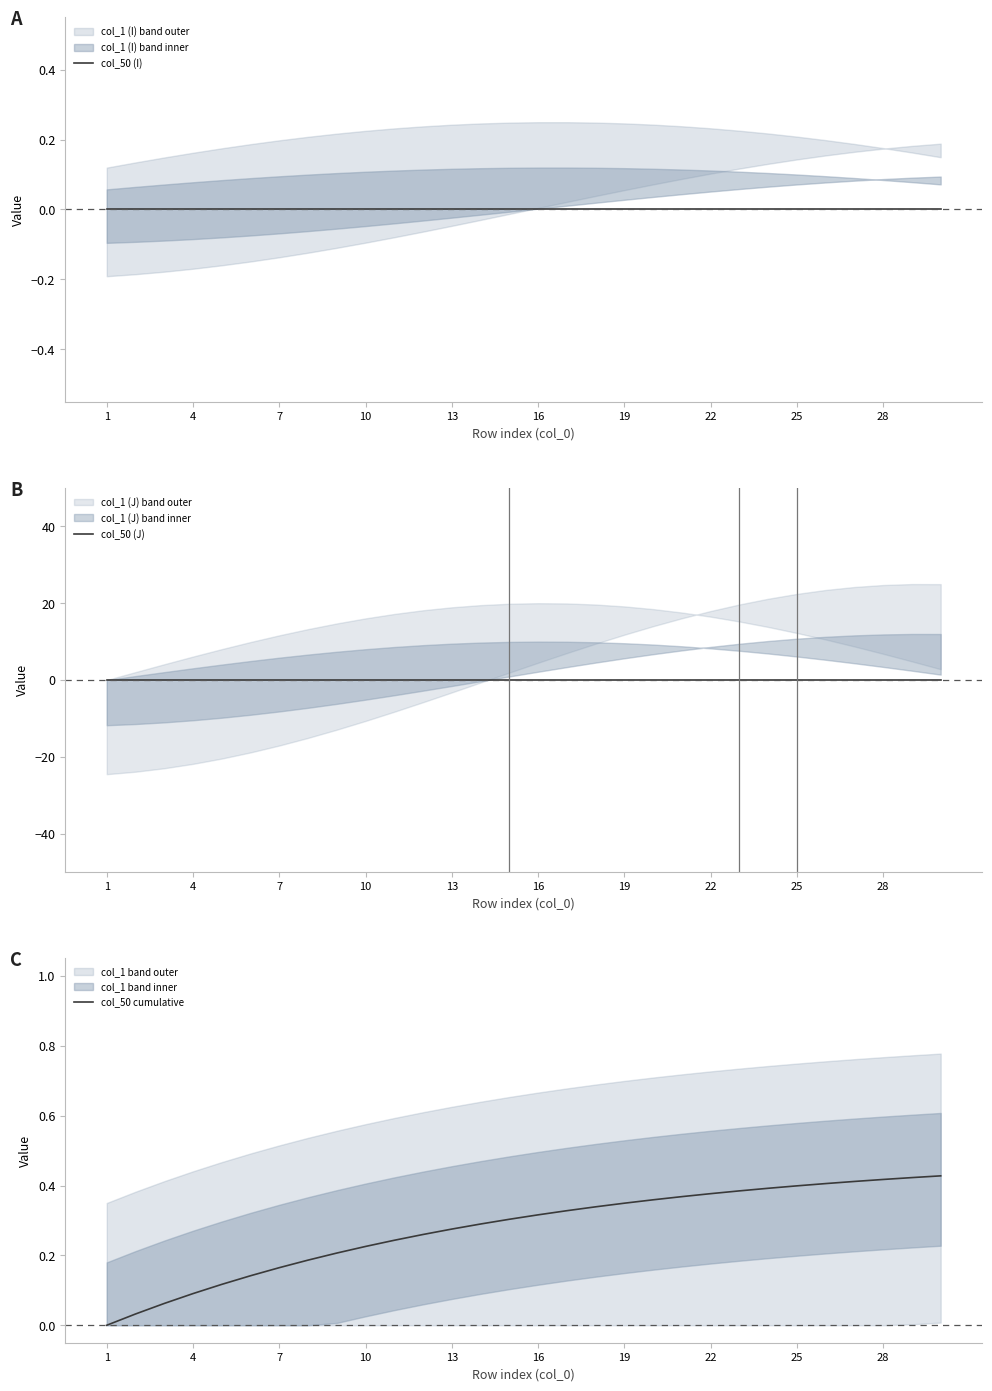

Does the chart have visible grid lines?

No